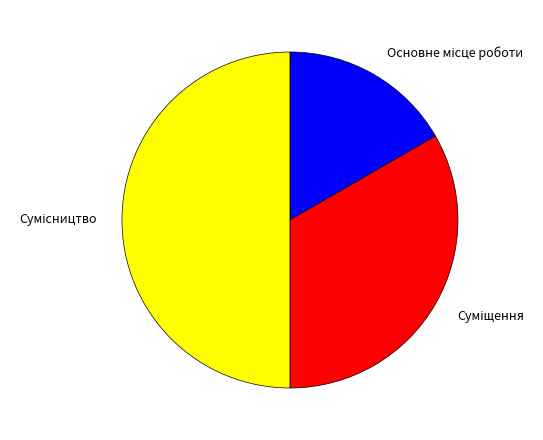

Does Суміщення represent more than half of the total?

No